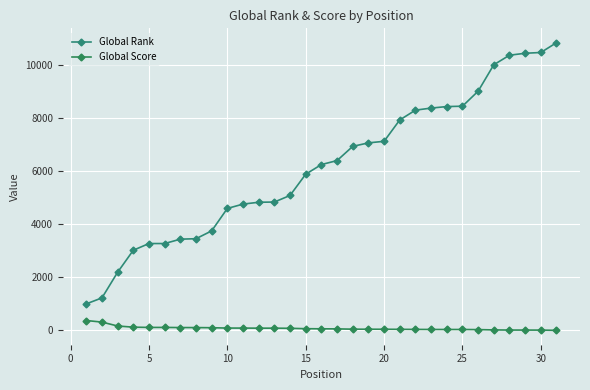

How many lines are shown in the chart?

2